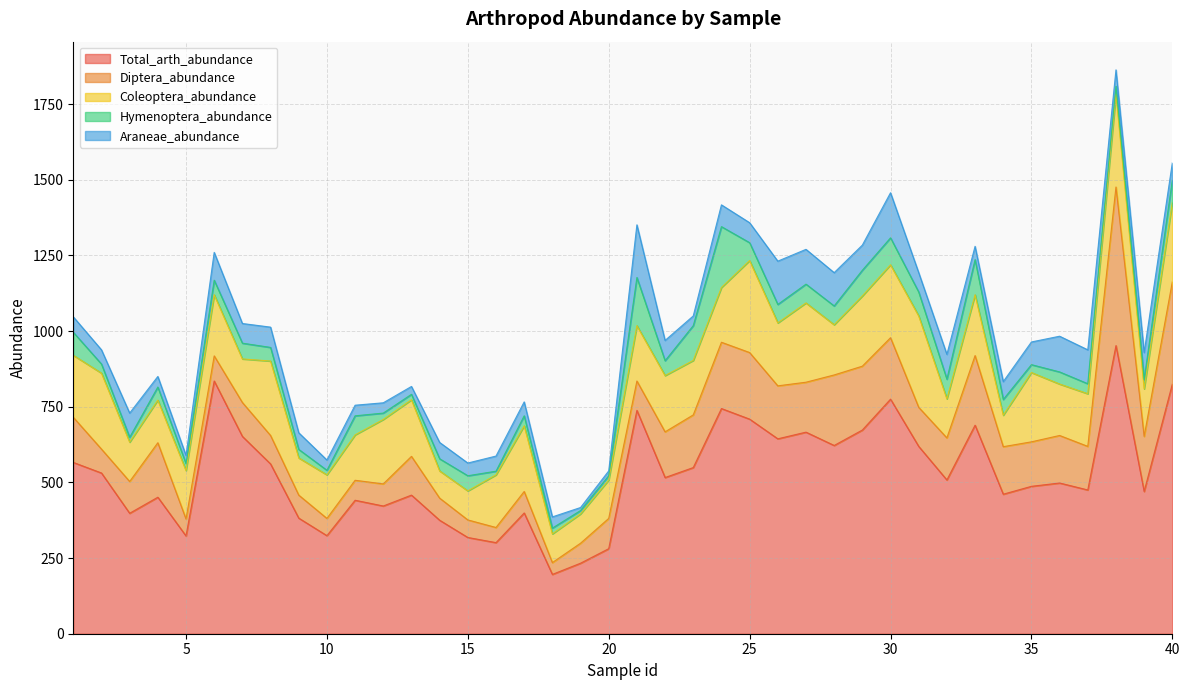

Which series has the largest total across all categories?

Total_arth_abundance